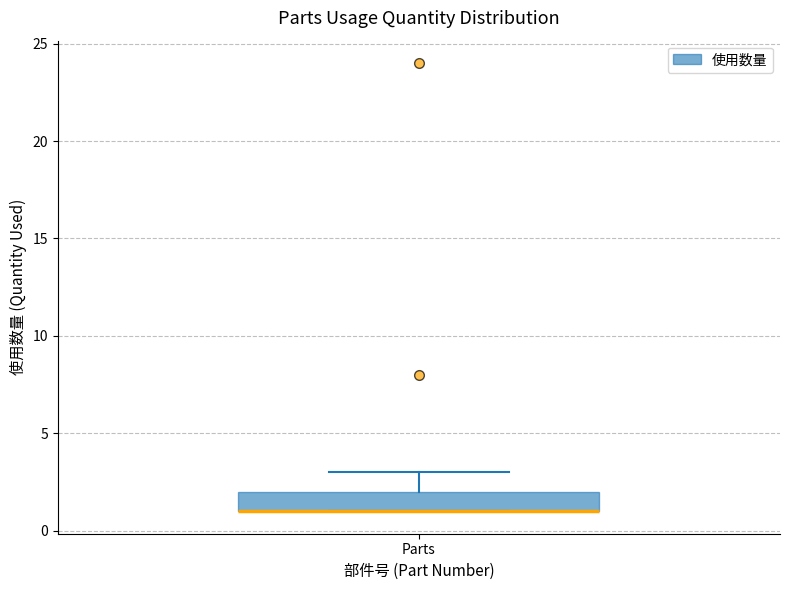

Transcribe this box plot: give where the median line is, the range the box spans, and where the two whiskers end, as read against the y-axis. The values are not printed on the chart, so give them approximately, as read against the axis.

median 1 (drawn on the box's lower edge), box 1 to 2, whiskers 1 to 3